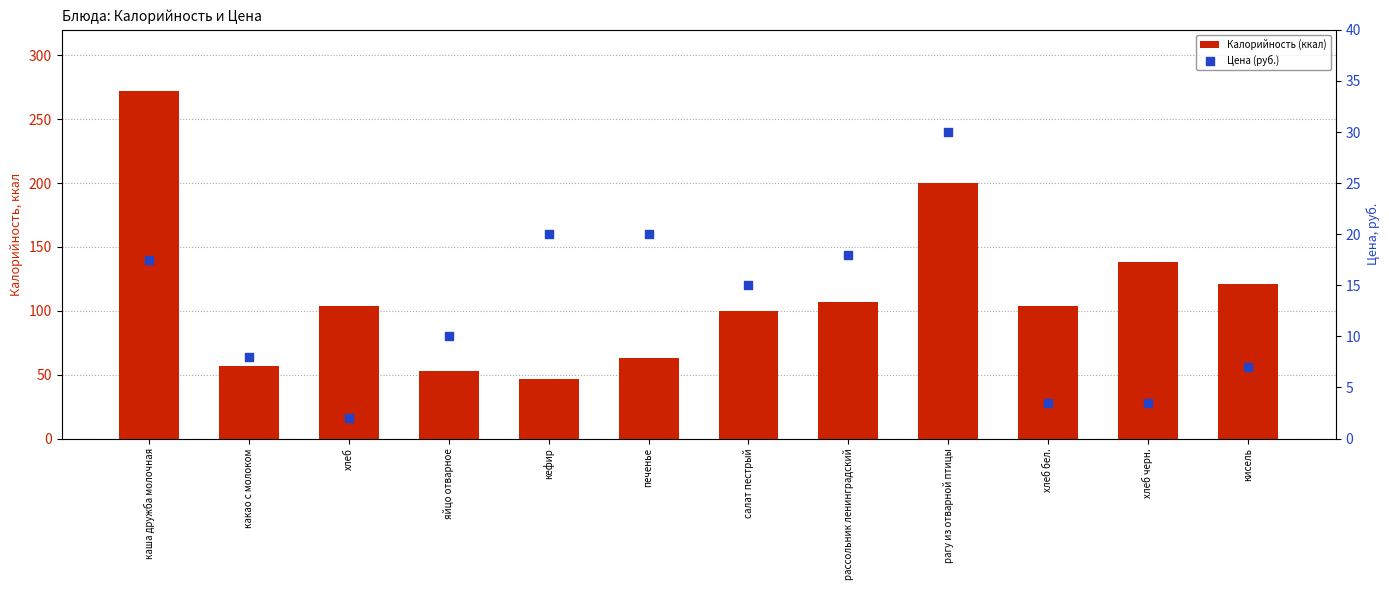

What are all the series names shown in the legend?

Калорийность (ккал), Цена (руб.)